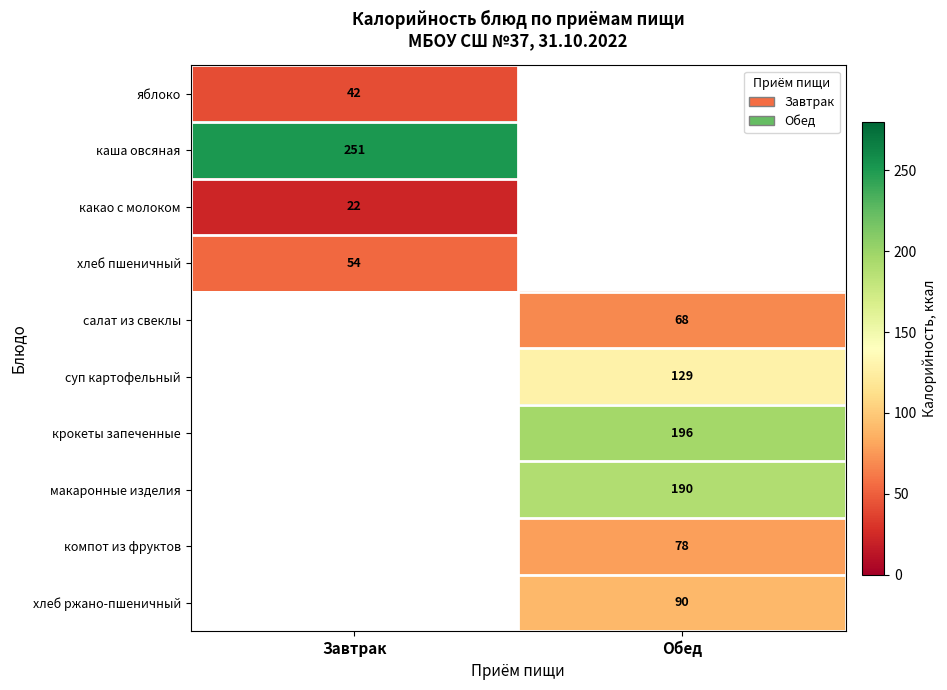

The value of хлеб ржано-пшеничный at Обед is 90. True or false?

True